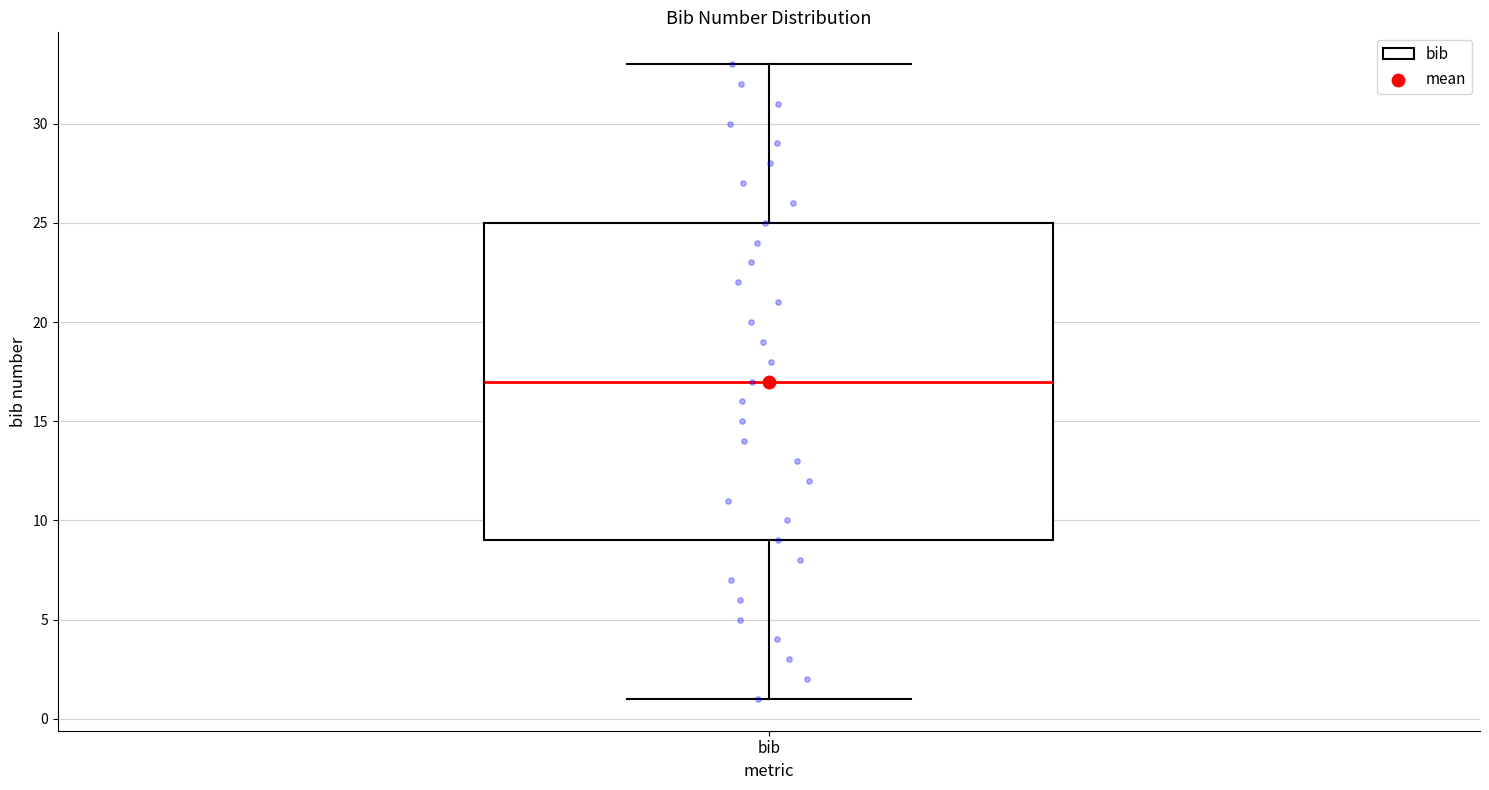

Transcribe this box plot: give where the median line is, the range the box spans, and where the two whiskers end, as read against the y-axis. The values are not printed on the chart, so give them approximately, as read against the axis.

median 17, box 9 to 25, whiskers 1 to 33